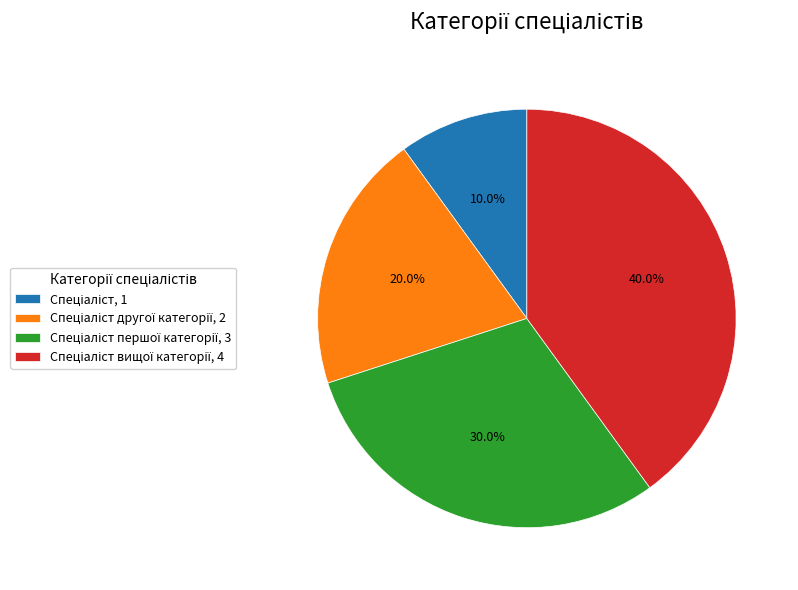

Is there a majority slice in this chart?

No